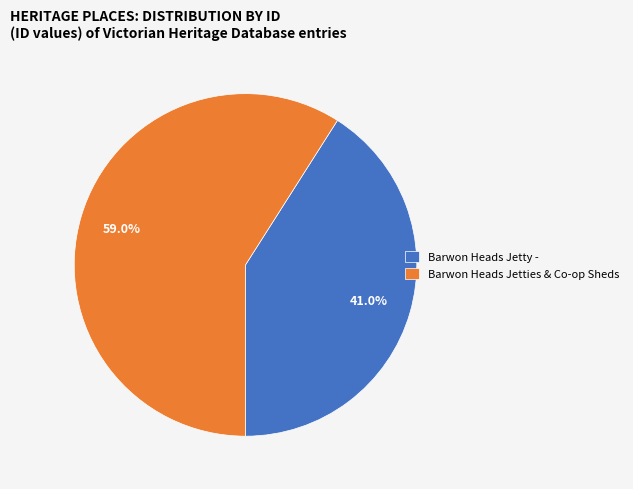

Count the number of slices in the pie.

2